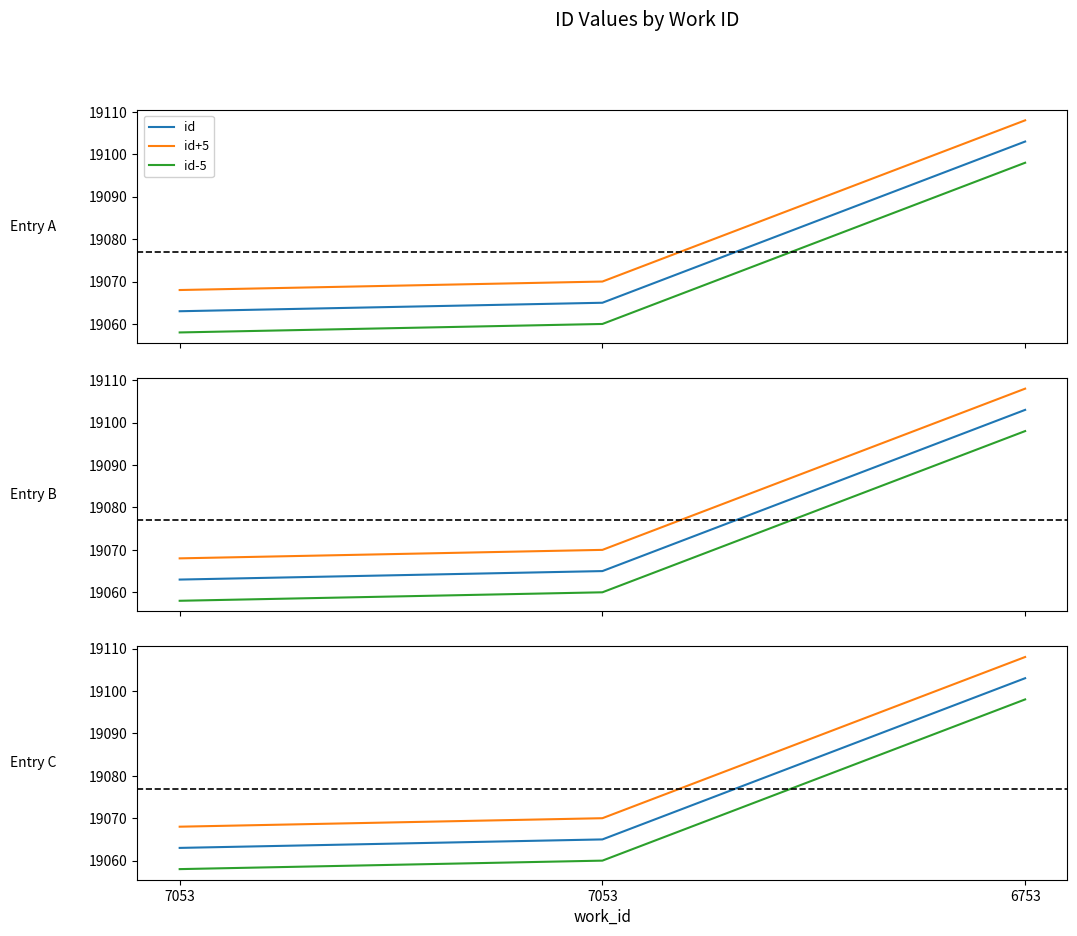

What value does the id series have at 6753?

19103